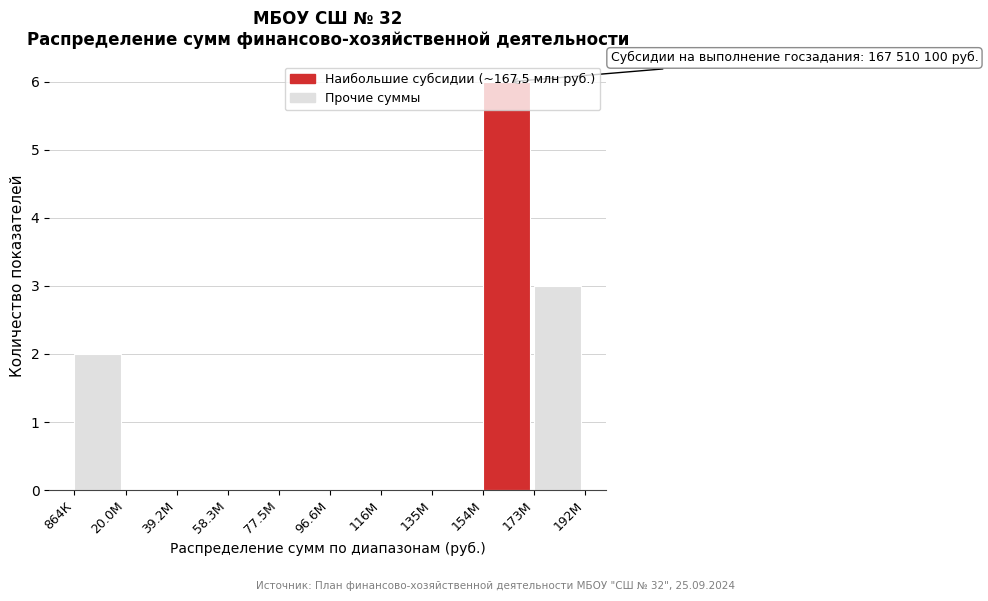

Is it true that the value at 77.5М is 4?

False